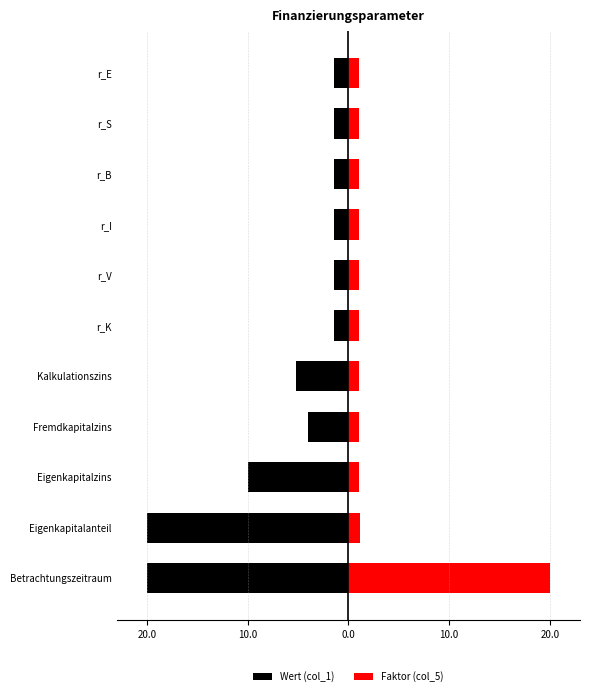

What is the difference between the maximum and minimum values in the Faktor (col_5) series?

19.0